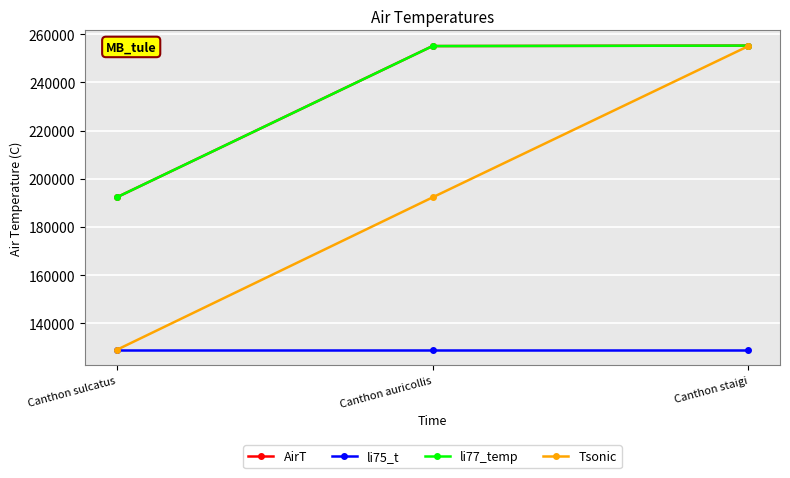

How many lines are shown in the chart?

4